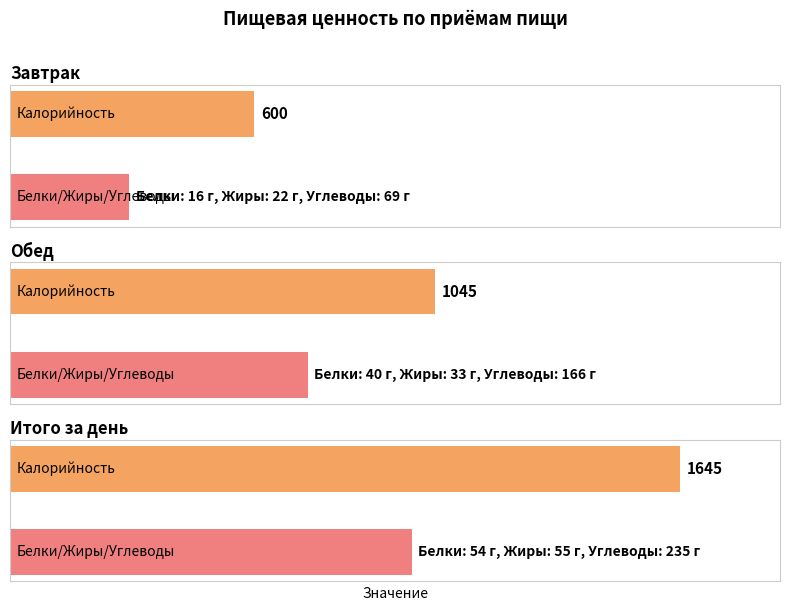

The value of Калорийность at Завтрак is 165. True or false?

False